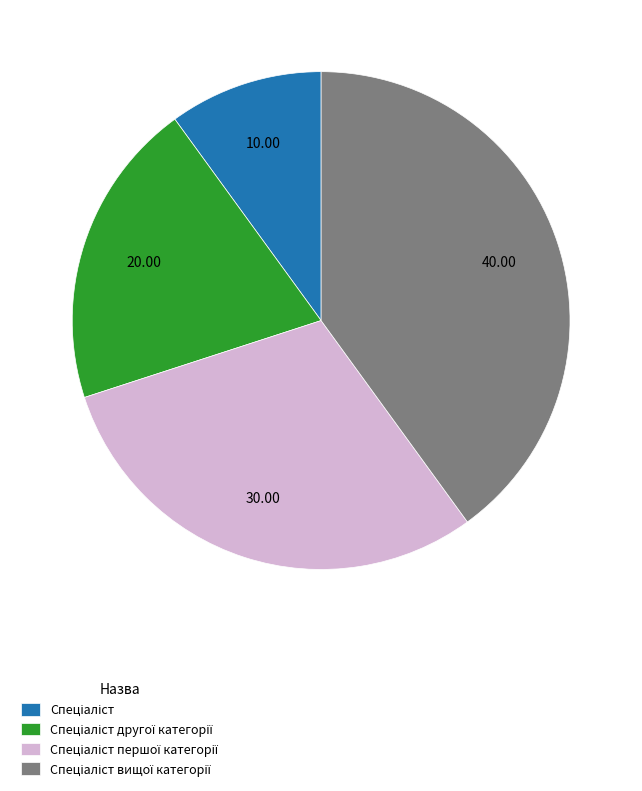

Is there any slice that represents more than half of the pie?

No